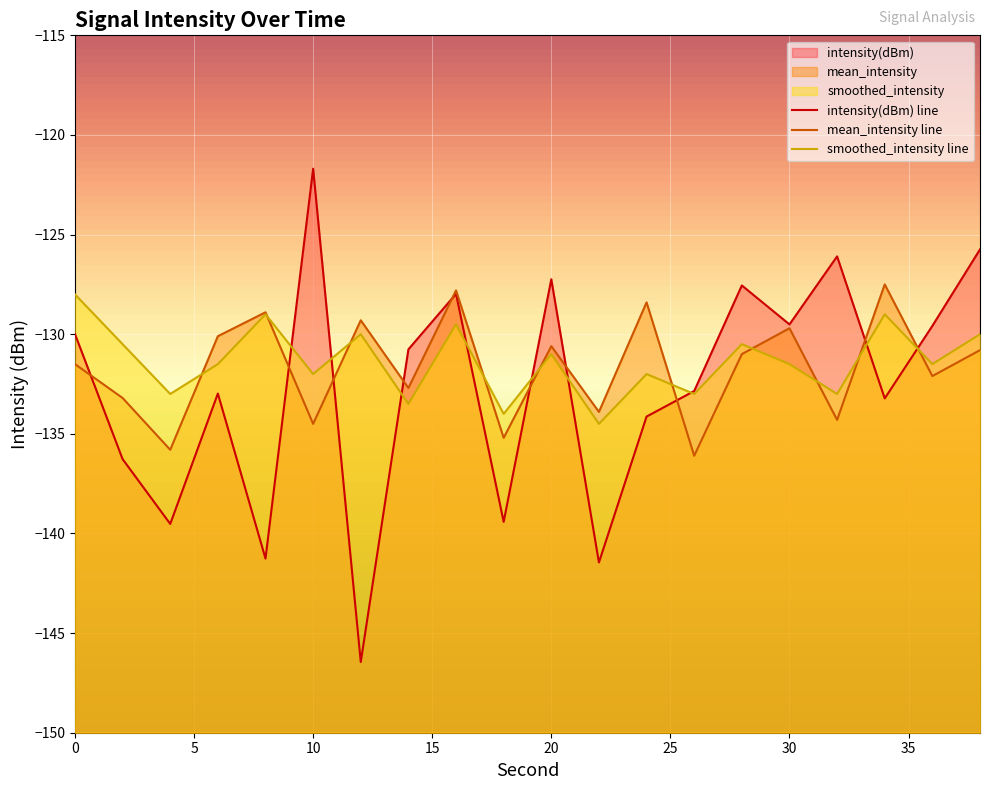

What is the value of the mean_intensity point at the 18th from the left?

-127.5